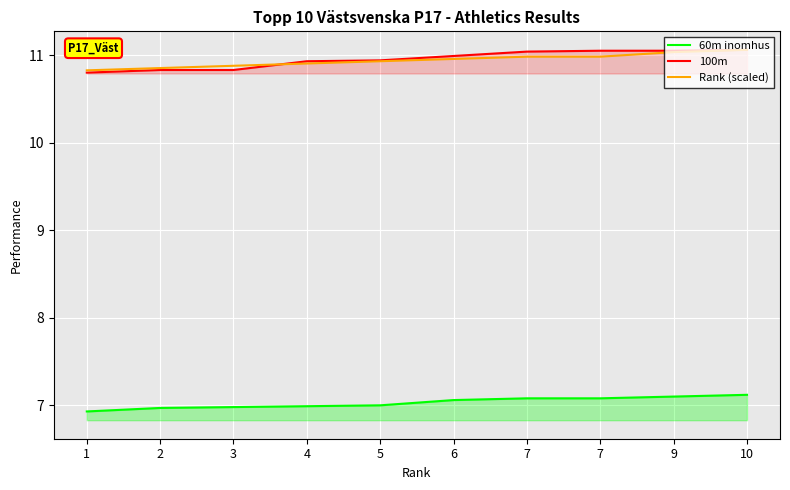

How many categories are shown in the chart?

10